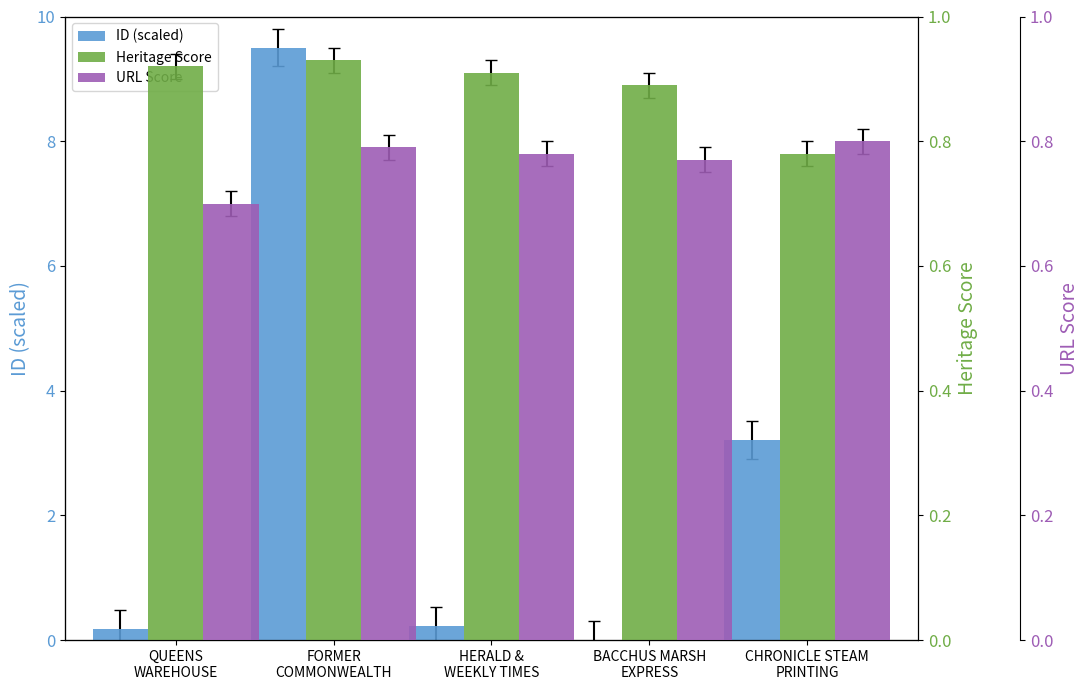

Is the value of Heritage Score at QUEENS
WAREHOUSE greater than the value of ID (scaled) at FORMER
COMMONWEALTH?

No